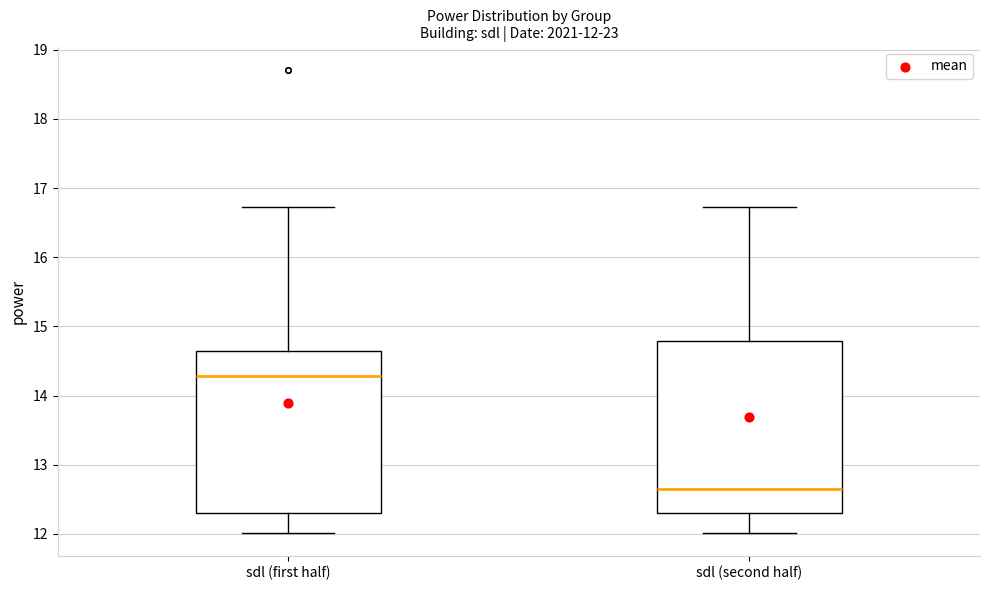

Comparing the boxes themselves (not the whiskers), which one is the tallest?

sdl (second half)